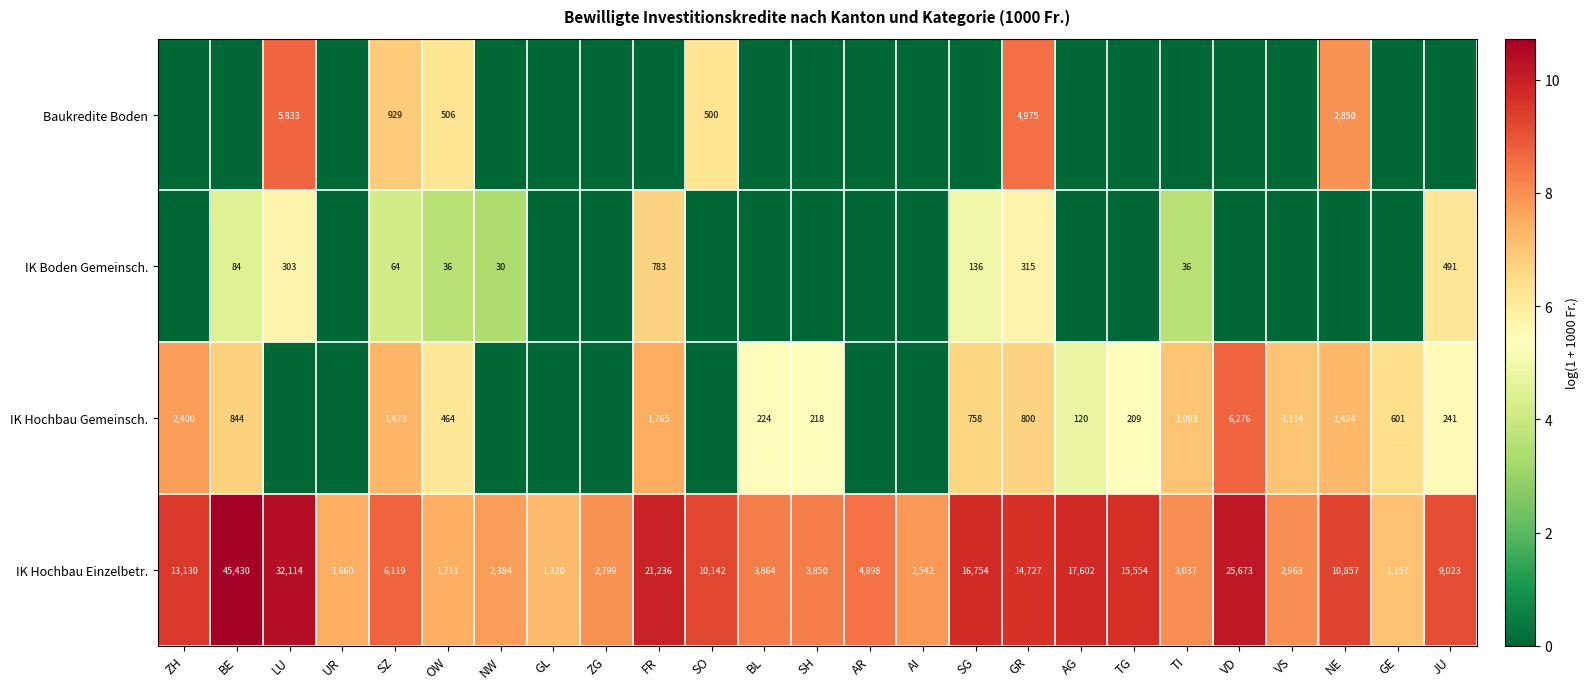

Is the value of IK Boden Gemeinsch. at FR greater than the value of IK Hochbau Gemeinsch. at SH?

Yes